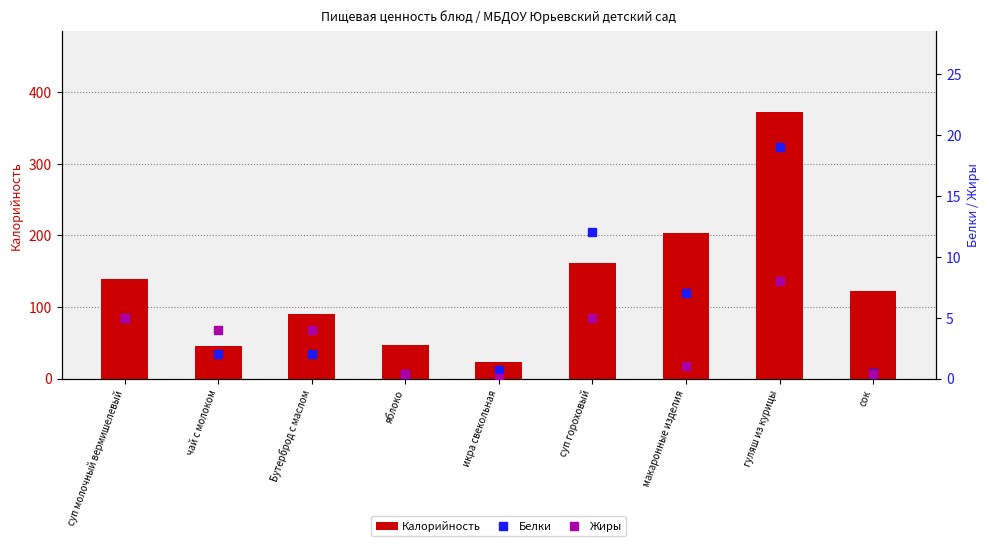

Reading left to right, list all the values displayed in this chart.

Калорийность: 139.0	45.0	90.0	47.0	23.0	162.0	204.0	373.0	122.0
Белки: 5.0	2.0	2.0	0.4	0.7	12.0	7.0	19.0	0.5
Жиры: 5.0	4.0	4.0	0.4	0.1	5.0	1.0	8.0	0.4